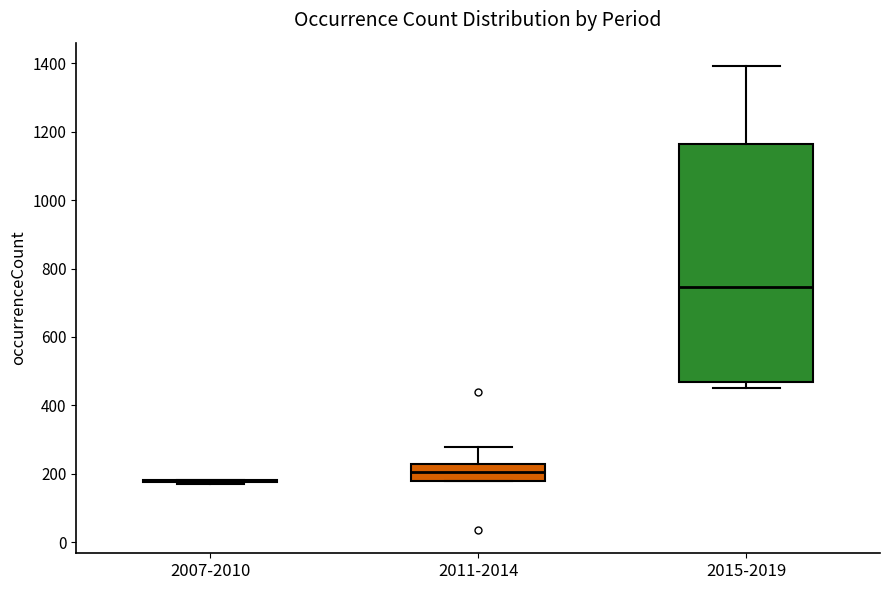

Reading left to right, read every box against the y-axis: the position of its median line, the range the box covers, and the ends of its whiskers. The values are not printed on the chart, so give them approximately, as read against the axis.

2007-2010: box collapsed to a line at 180, whiskers 180 to 180
2011-2014: median 200, box 180 to 220, whiskers 180 to 280
2015-2019: median 740, box 460 to 1160, whiskers 460 (just below the box's lower edge) to 1400